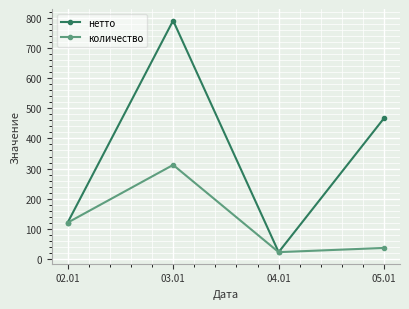

What are all the series names shown in the legend?

нетто, количество